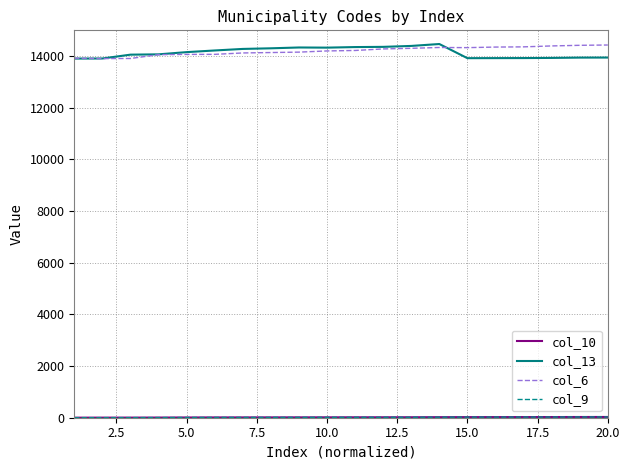

Is this an area chart (filled region under the line)?

No